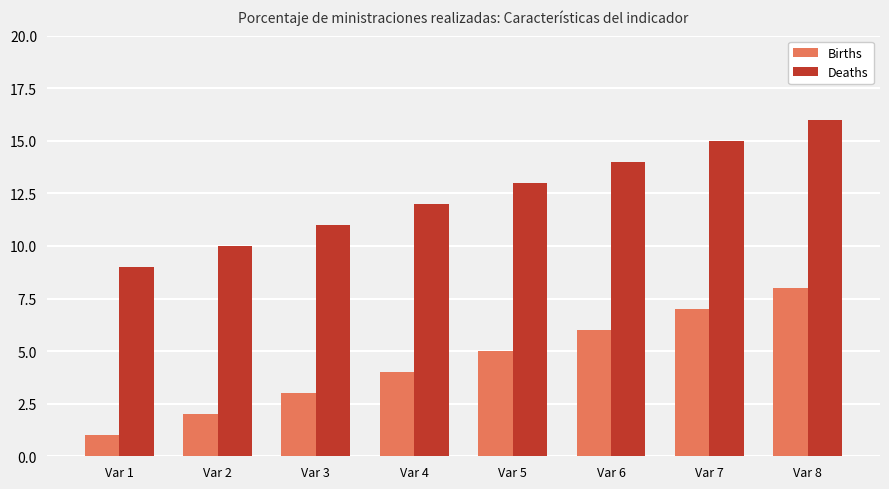

How many bars are there in each group?

2